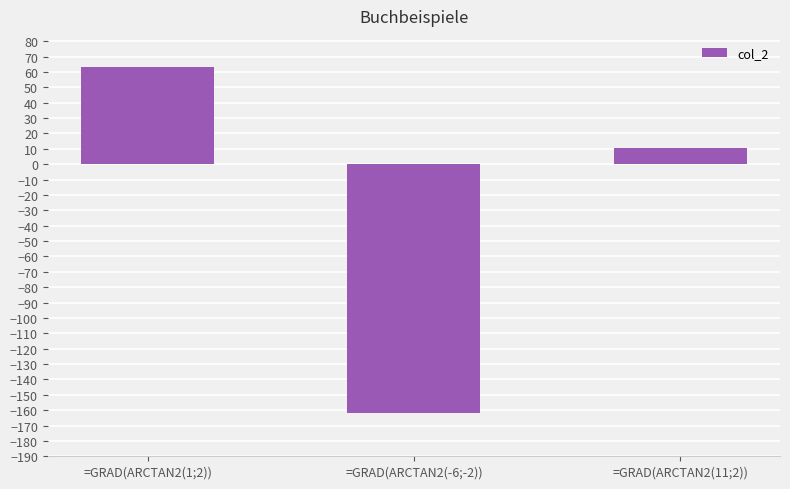

Where is the data nearest to the value -49?

=GRAD(ARCTAN2(11;2))